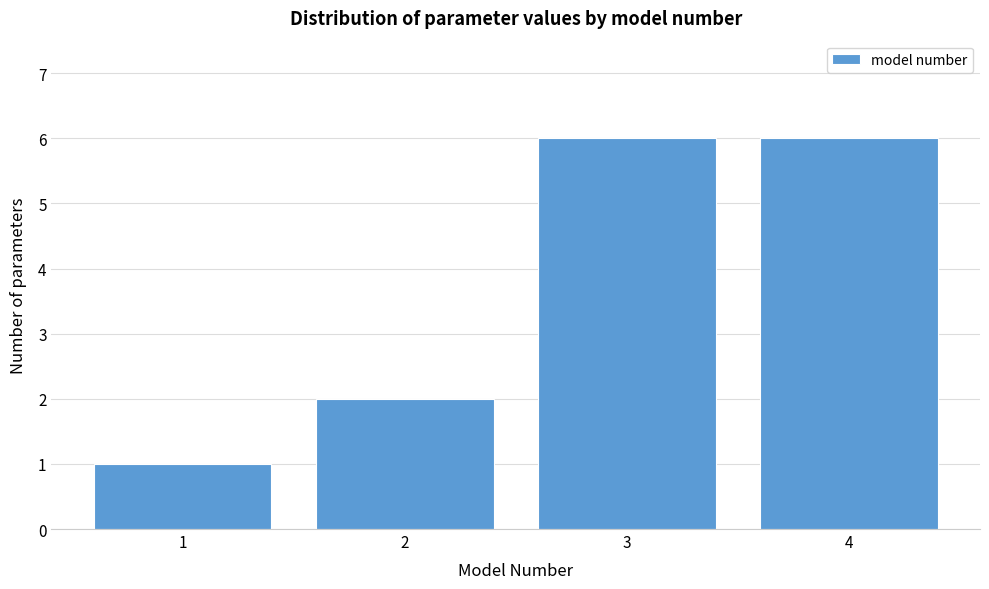

Reading left to right, list every bar in this chart as the range it spans on the x-axis followed by its height. The values are not printed on the chart, so give them approximately, as read against the axis.

0.5 to 1.5: 1
1.5 to 2.5: 2
2.5 to 3.5: 6
3.5 to 4.5: 6